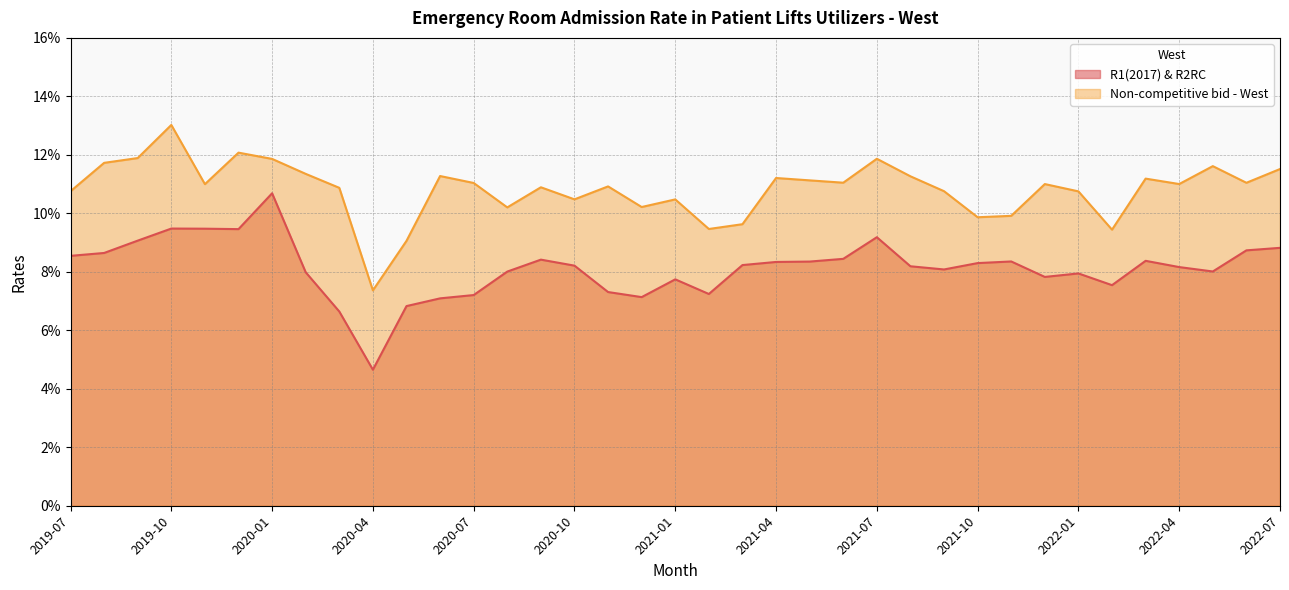

True or false: R1(2017) & R2RC and Non-competitive bid - West cross at least once.

False